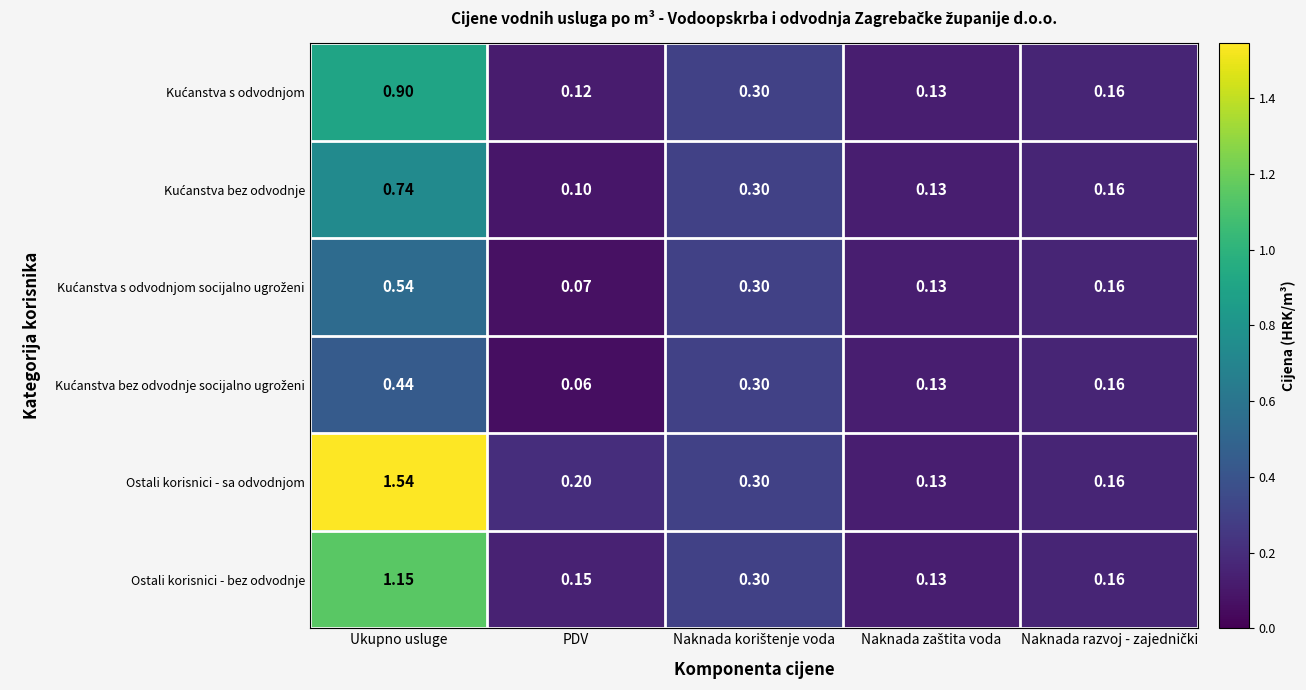

At which category is the sum across all series the highest?

Ukupno usluge